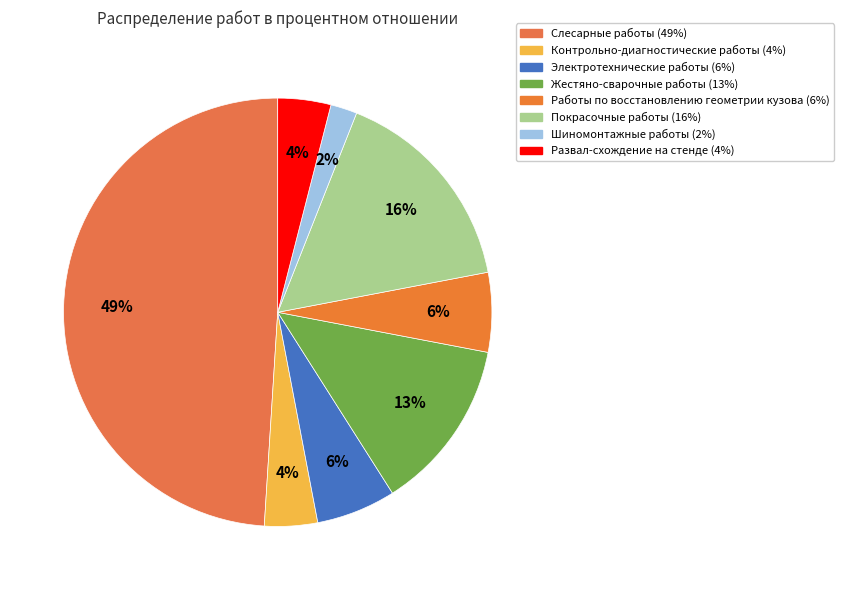

Is it true that Электротехнические работы is 13% of the pie?

False